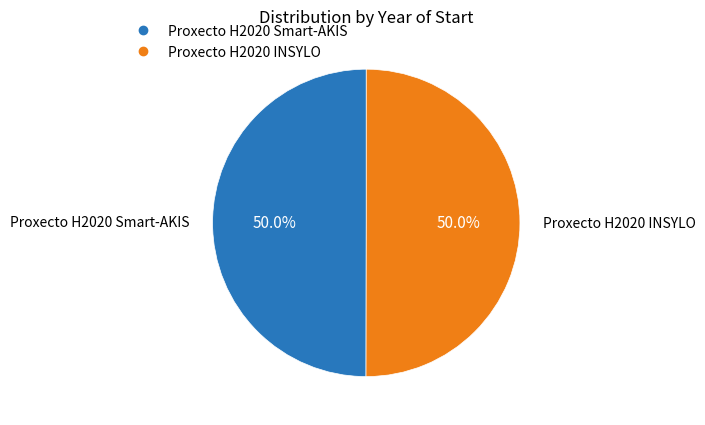

How many slices are in this pie chart?

2